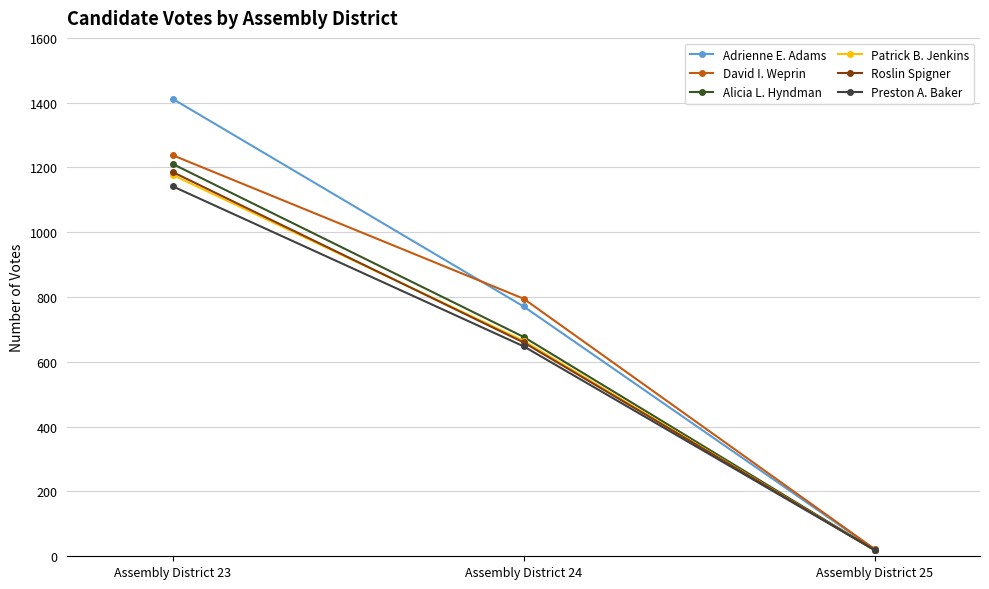

What is the greatest value displayed?

1412